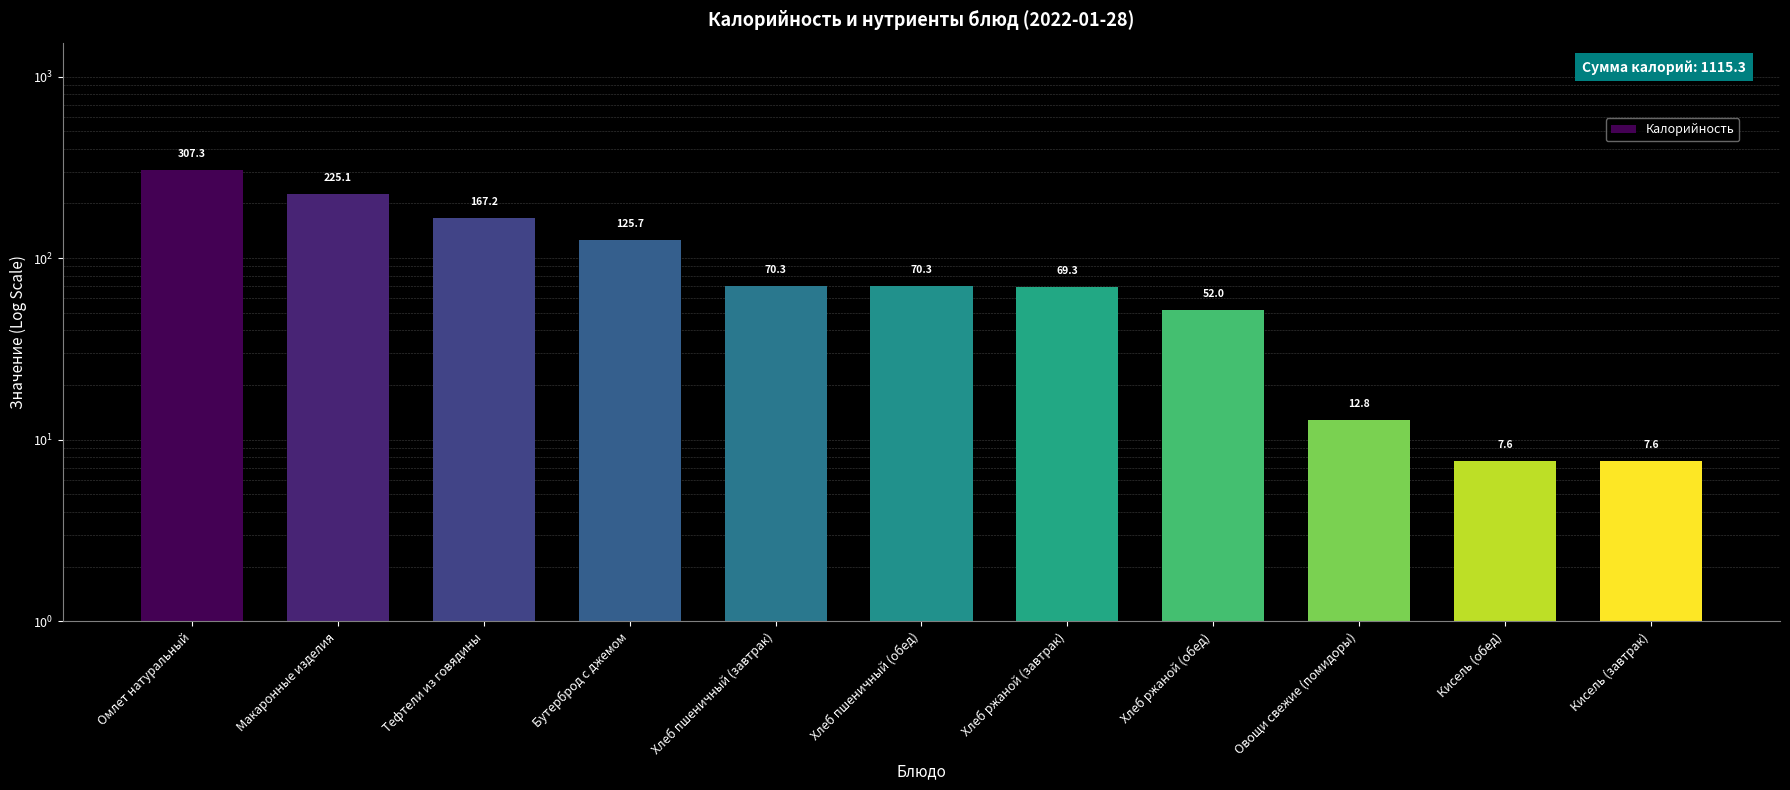

How many categories are shown in the chart?

11